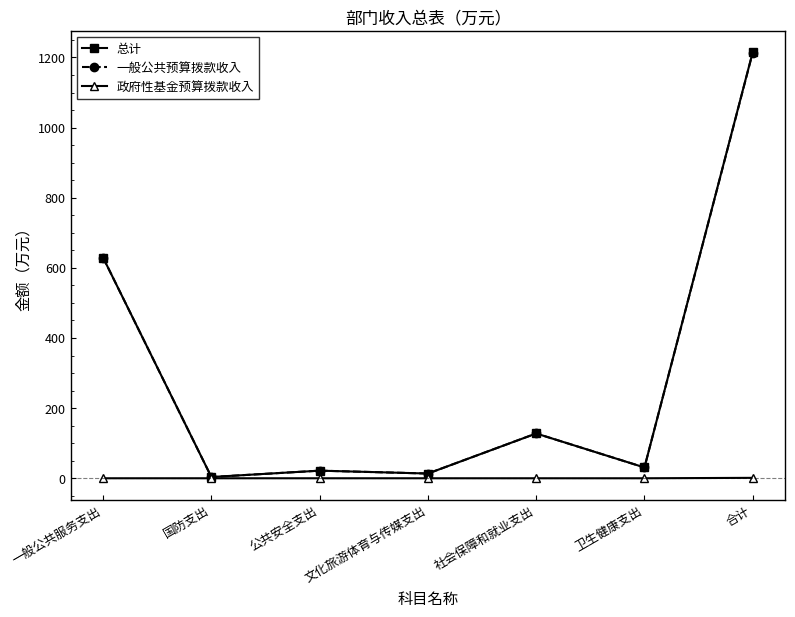

What is the greatest value displayed?

1215.1